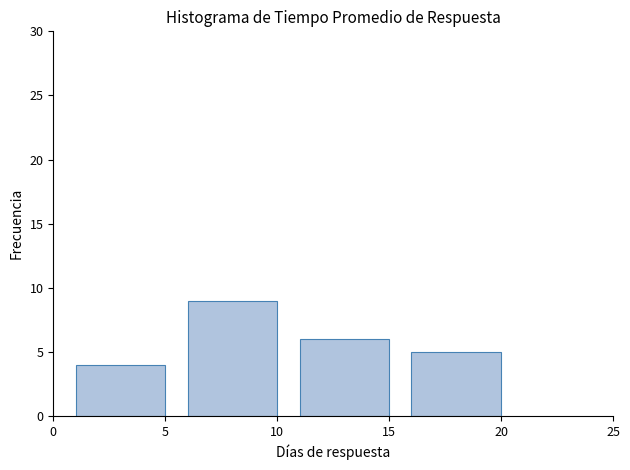

Reading left to right, extract all data points from this chart.

4	9	6	5